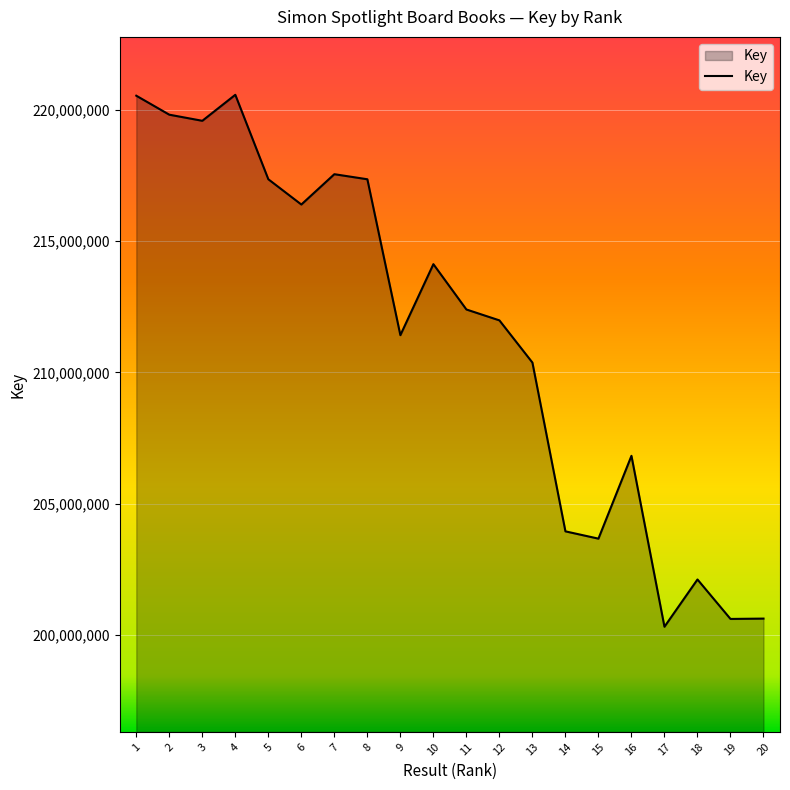

The value at 11 is 212393822. True or false?

True